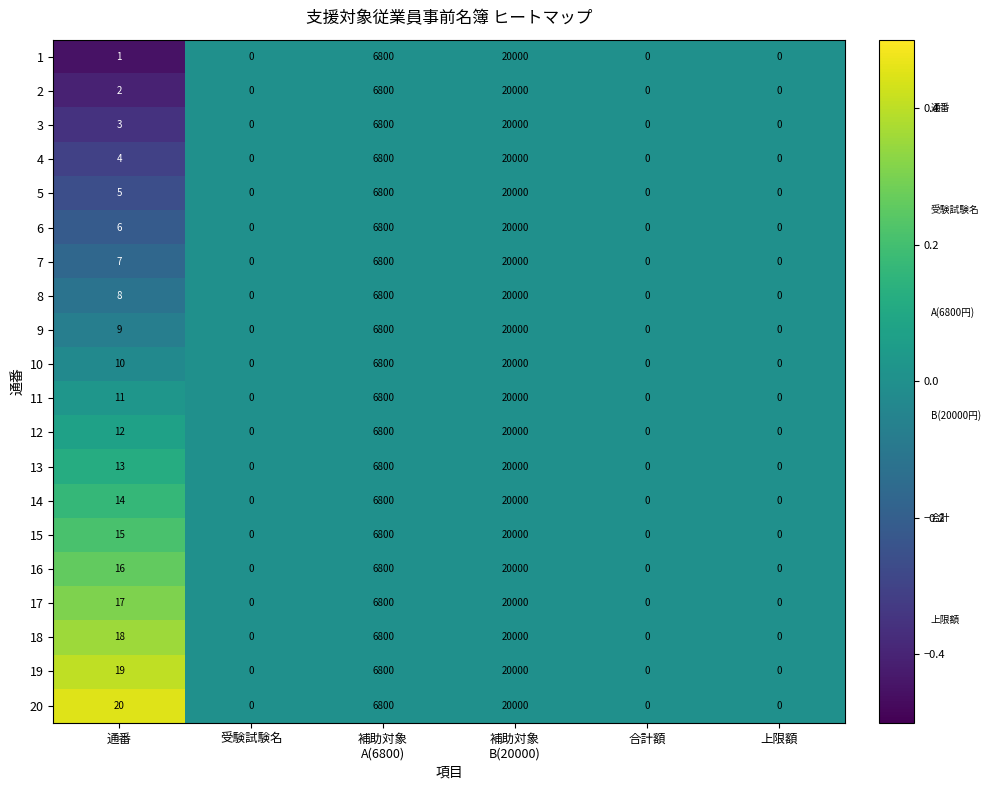

What is the spread (max minus min) of values at 通番?

19